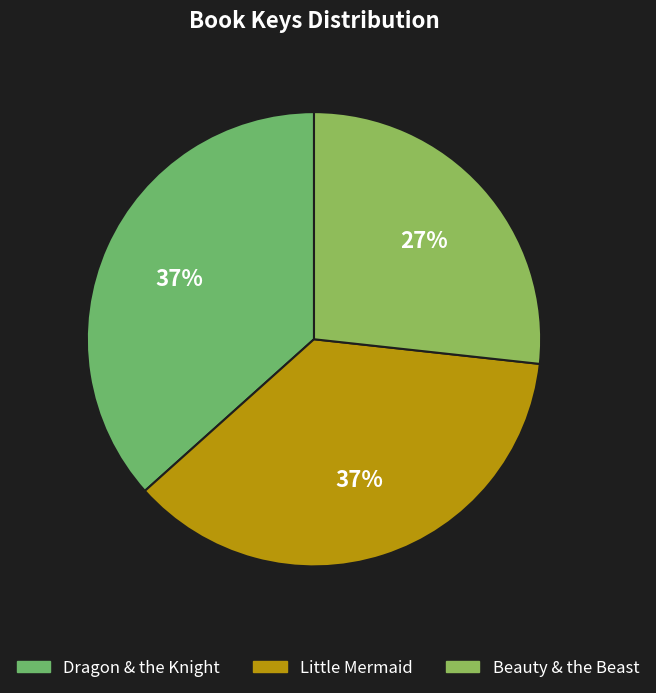

Count the number of slices in the pie.

3